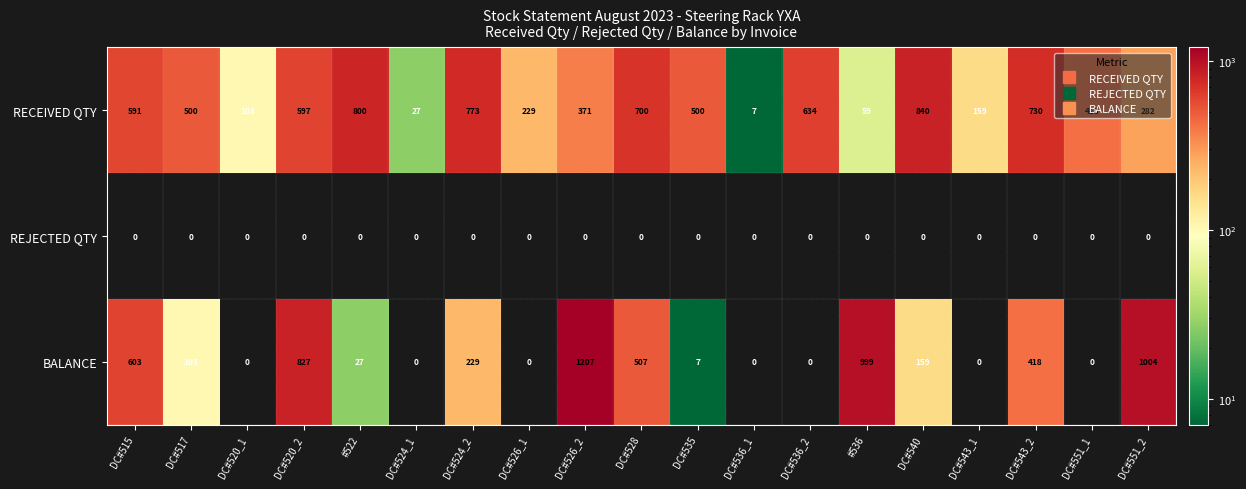

Count the number of categories in the chart.

19